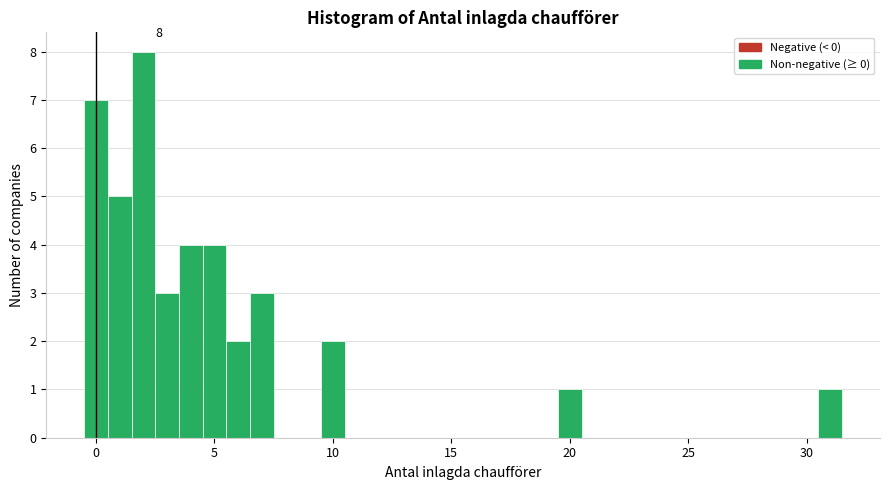

Read against the x-axis, roughly where is the centre of the tallest bar?

2.0